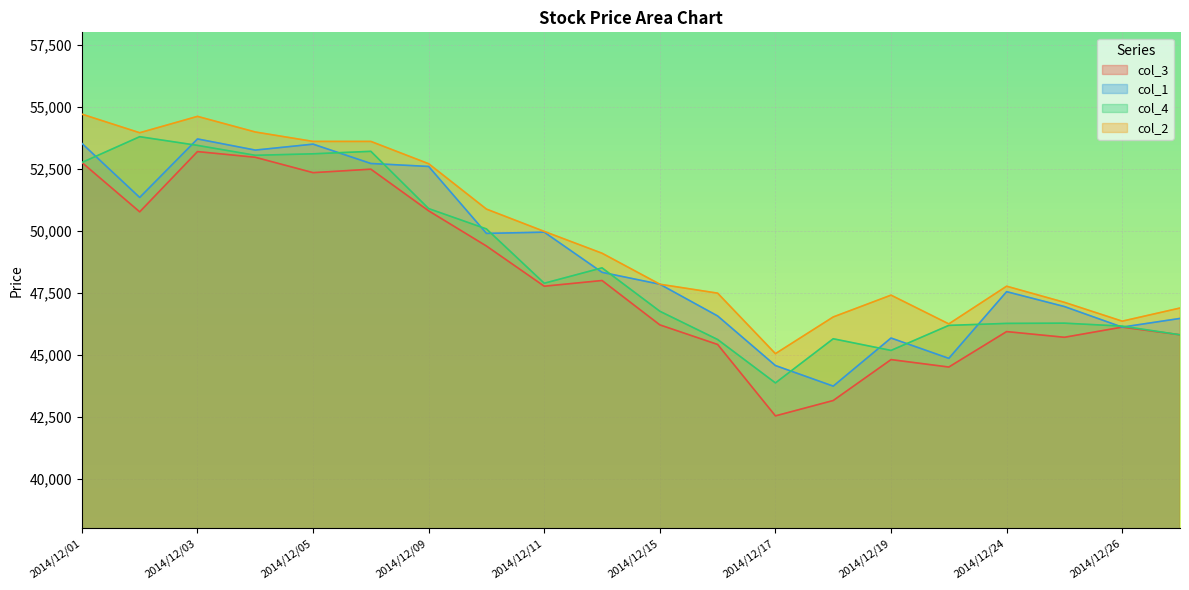

Does the chart display data point markers on the line(s)?

No